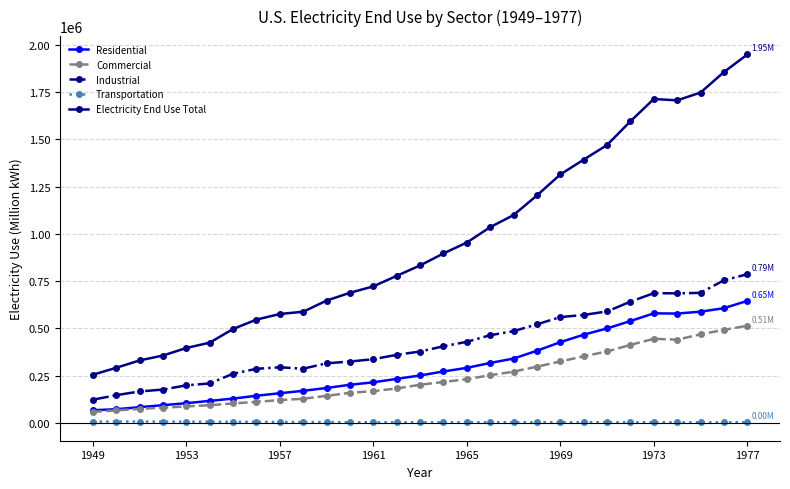

True or false: Transportation has more than 2 interior local peaks.

True